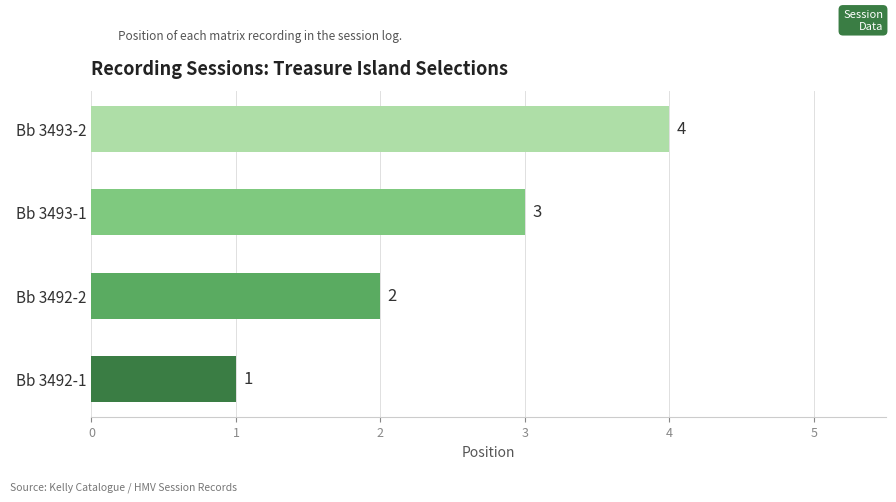

What is the minimum value shown in the chart?

1